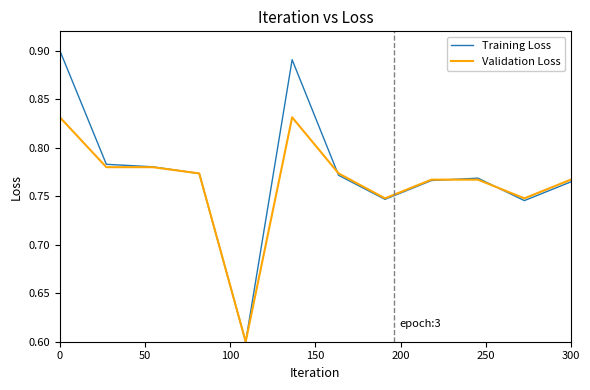

Rank the series by their maximum value, from highest to lowest.

Training Loss, Validation Loss